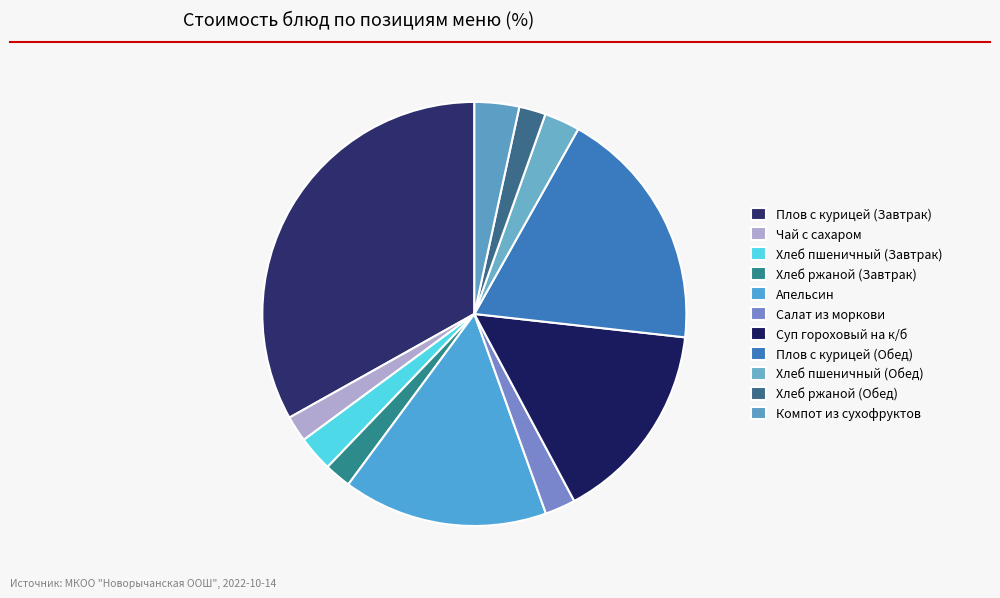

How many segments does this pie chart have?

11